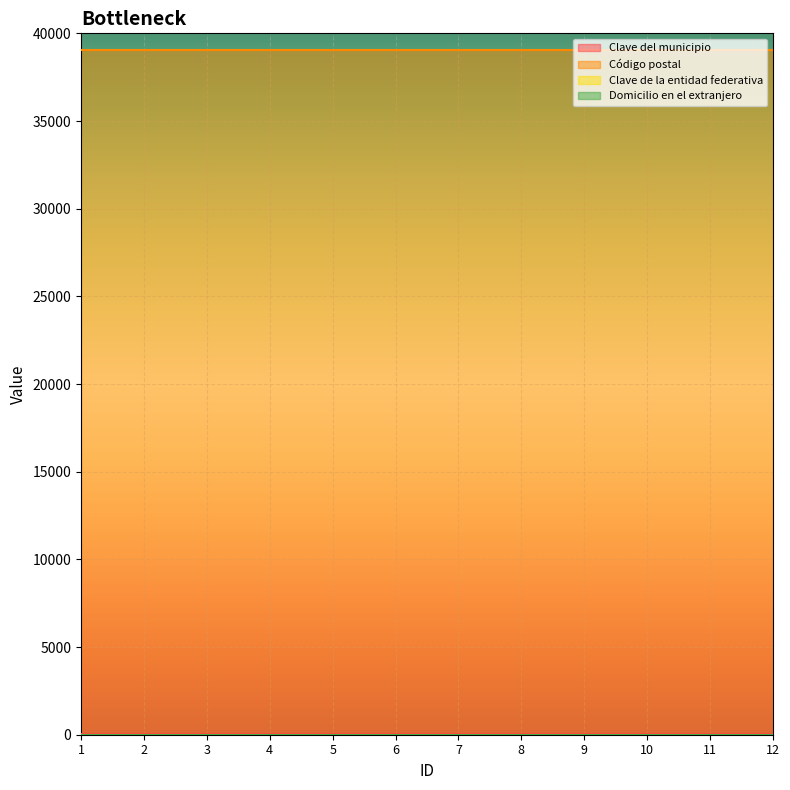

Reading left to right, what are all the values shown in this chart?

Clave del municipio: 1=29	2=29	3=29	4=29	5=29	6=29	7=29	8=29	9=29	10=29	11=29	12=29
Código postal: 1=39070	2=39070	3=39070	4=39070	5=39070	6=39070	7=39070	8=39070	9=39070	10=39070	11=39070	12=39070
Clave de la entidad federativa: 1=12	2=12	3=12	4=12	5=12	6=12	7=12	8=12	9=12	10=12	11=12	12=12
Domicilio en el extranjero: 1=0	2=0	3=0	4=0	5=0	6=0	7=0	8=0	9=0	10=0	11=0	12=0